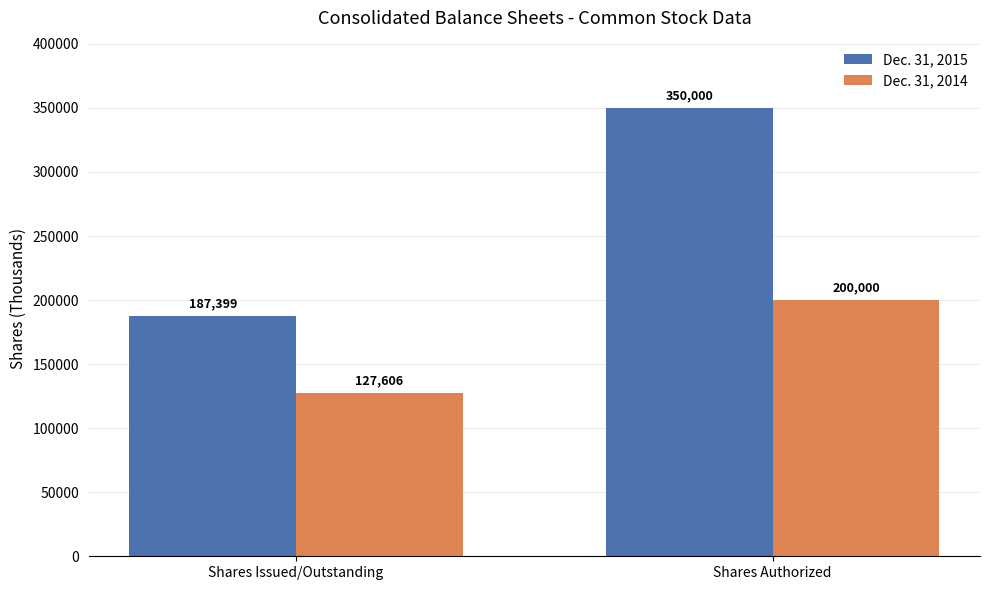

Rank the categories by Dec. 31, 2015 value from lowest to highest.

Shares Issued/Outstanding, Shares Authorized